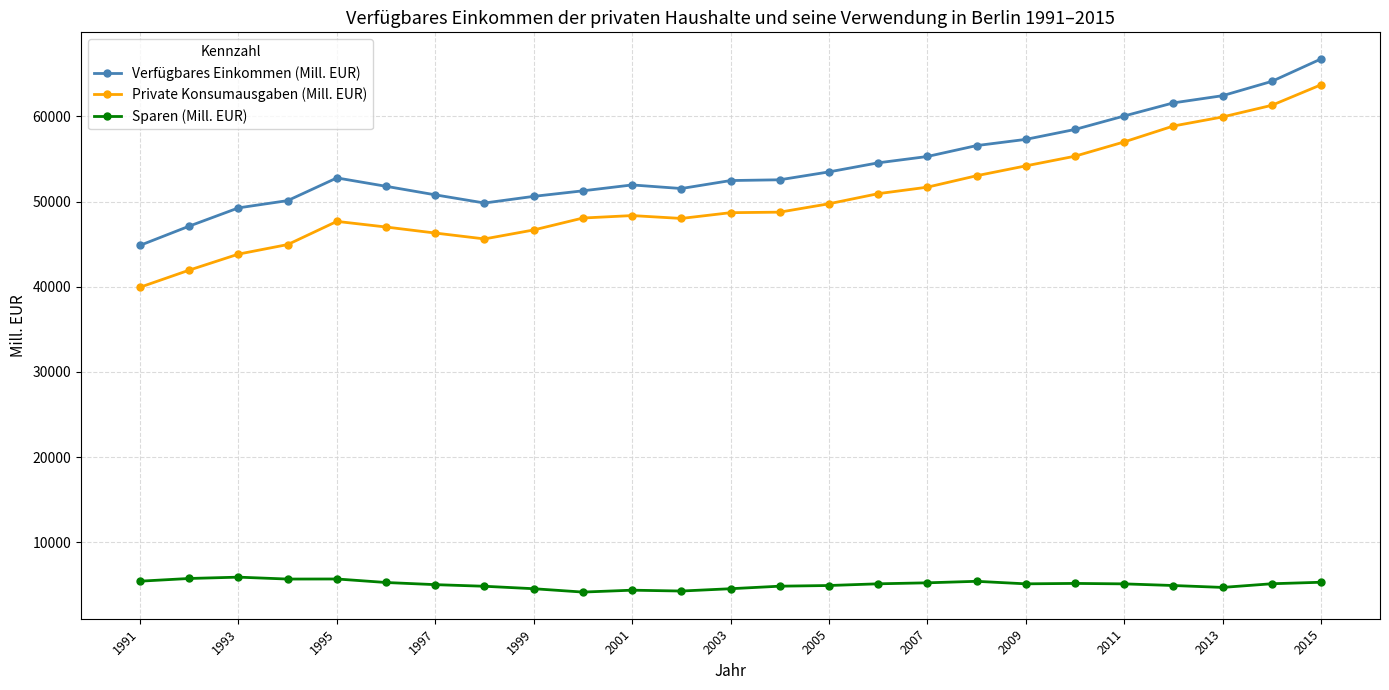

What is the average value of the Private Konsumausgaben (Mill. EUR) series?

50459.8